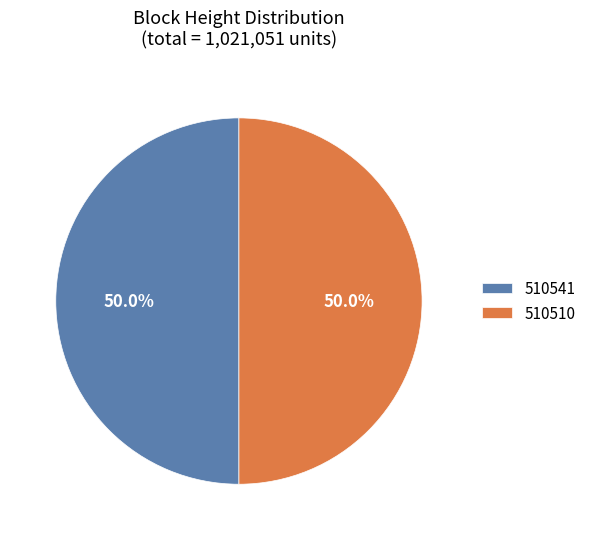

How many slices are in this pie chart?

2